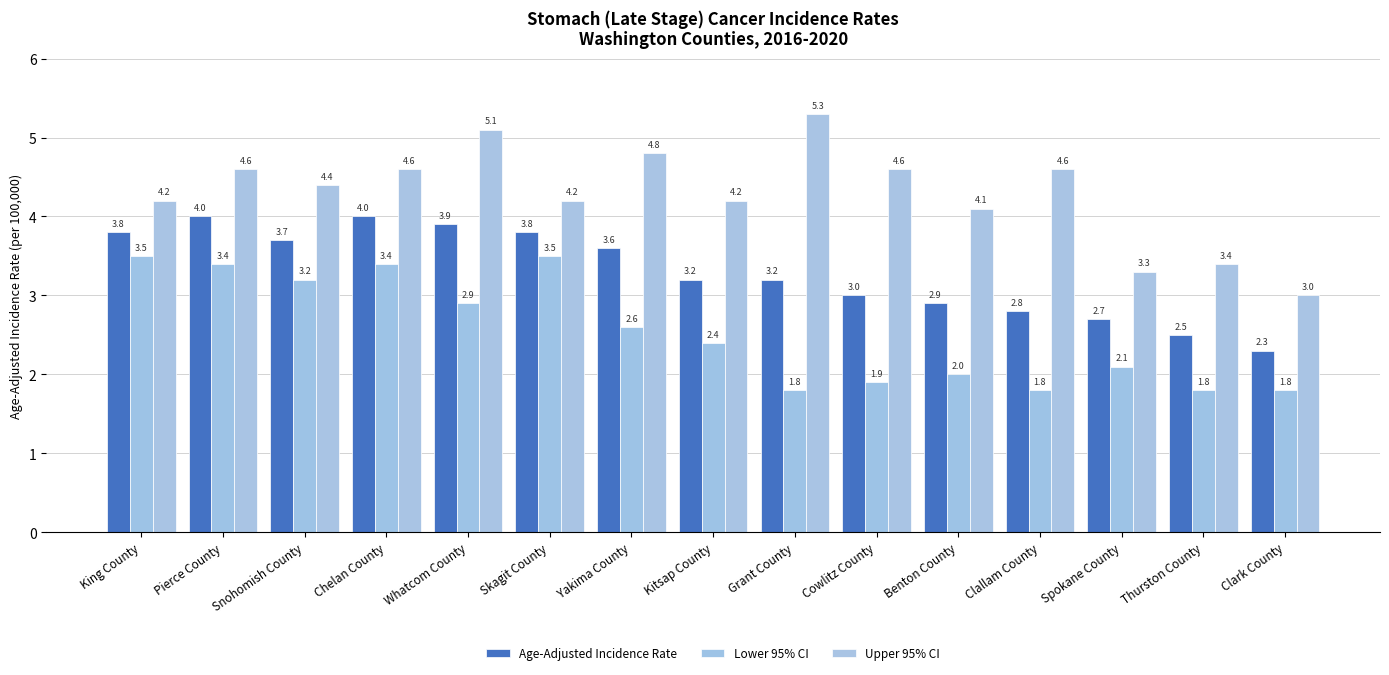

What is the difference between the maximum and minimum values in the Age-Adjusted Incidence Rate series?

1.7